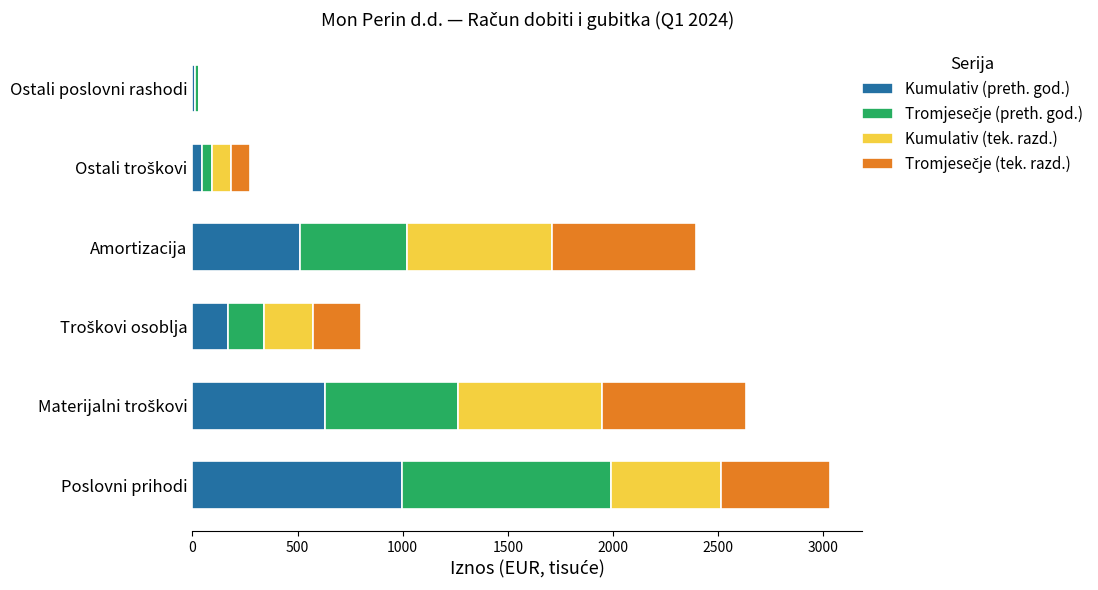

What value does the Kumulativ (preth. god.) series have at Poslovni prihodi?

995.1